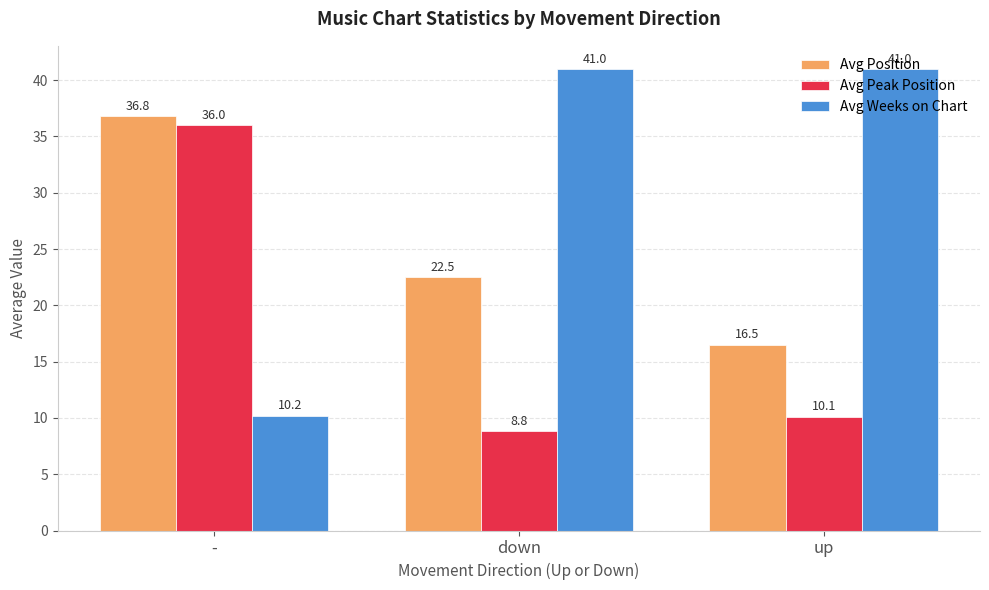

What are all the series names shown in the legend?

Avg Position, Avg Peak Position, Avg Weeks on Chart